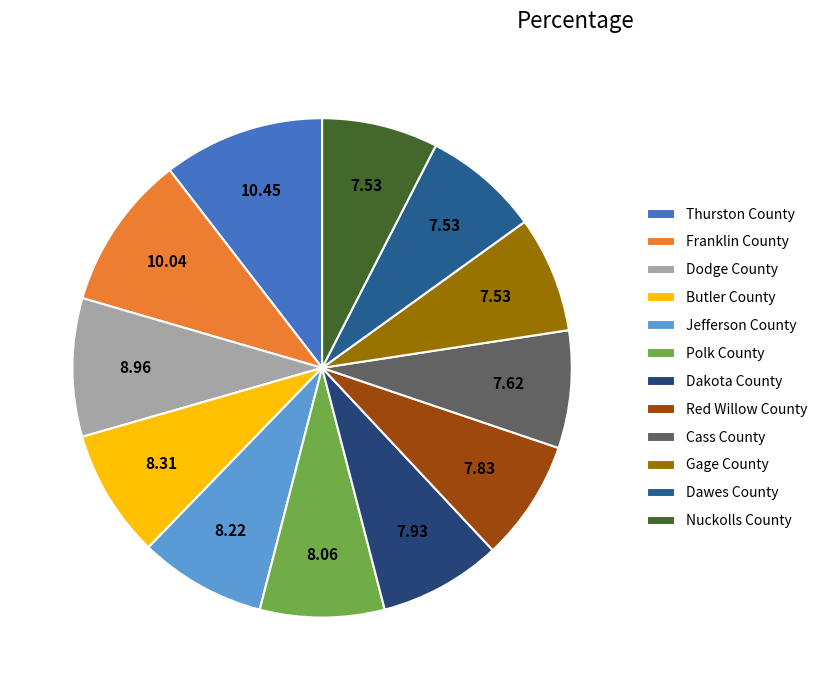

Rank the categories by value from highest to lowest.

Thurston County, Franklin County, Dodge County, Butler County, Jefferson County, Polk County, Dakota County, Red Willow County, Cass County, Gage County, Dawes County, Nuckolls County